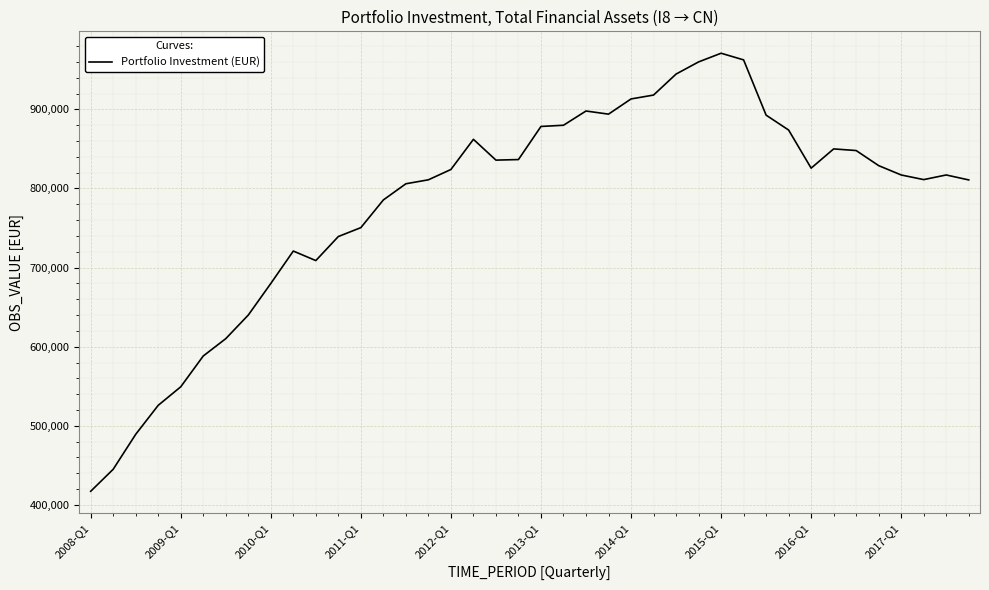

What is the maximum value shown in the chart?

970917.4